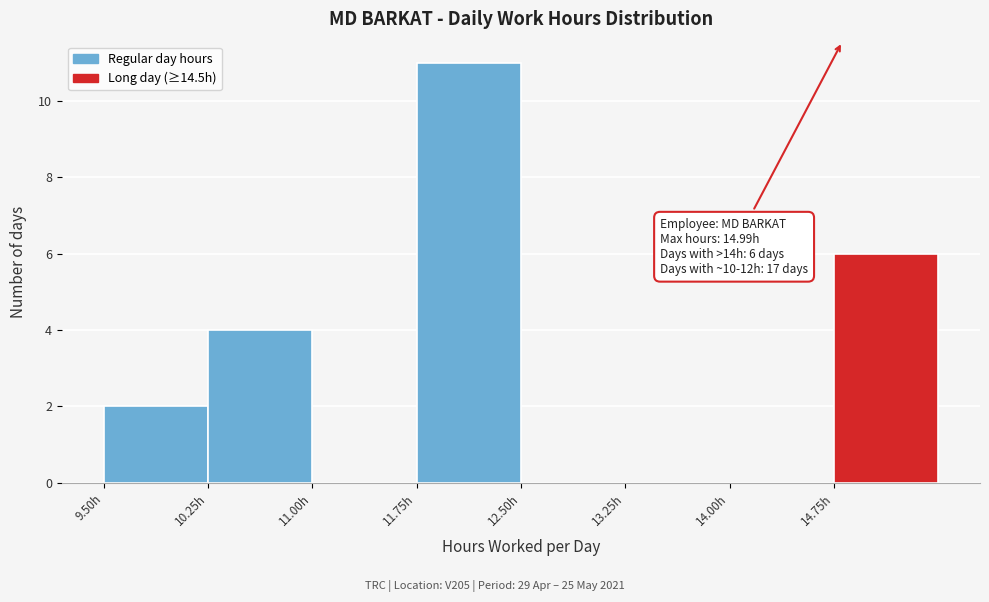

Over which range of the x-axis is the bar tallest?

11.75 to 12.50